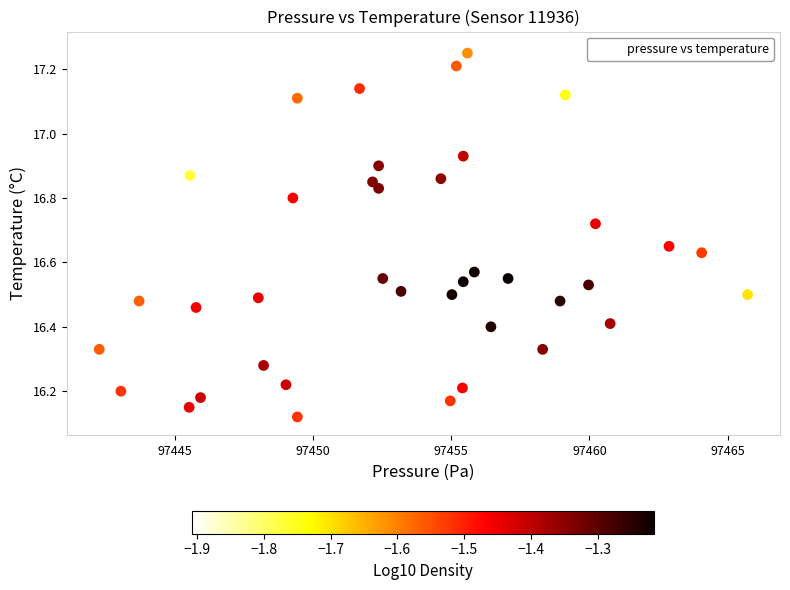

What is the range of Y values (max minus min)?

1.1